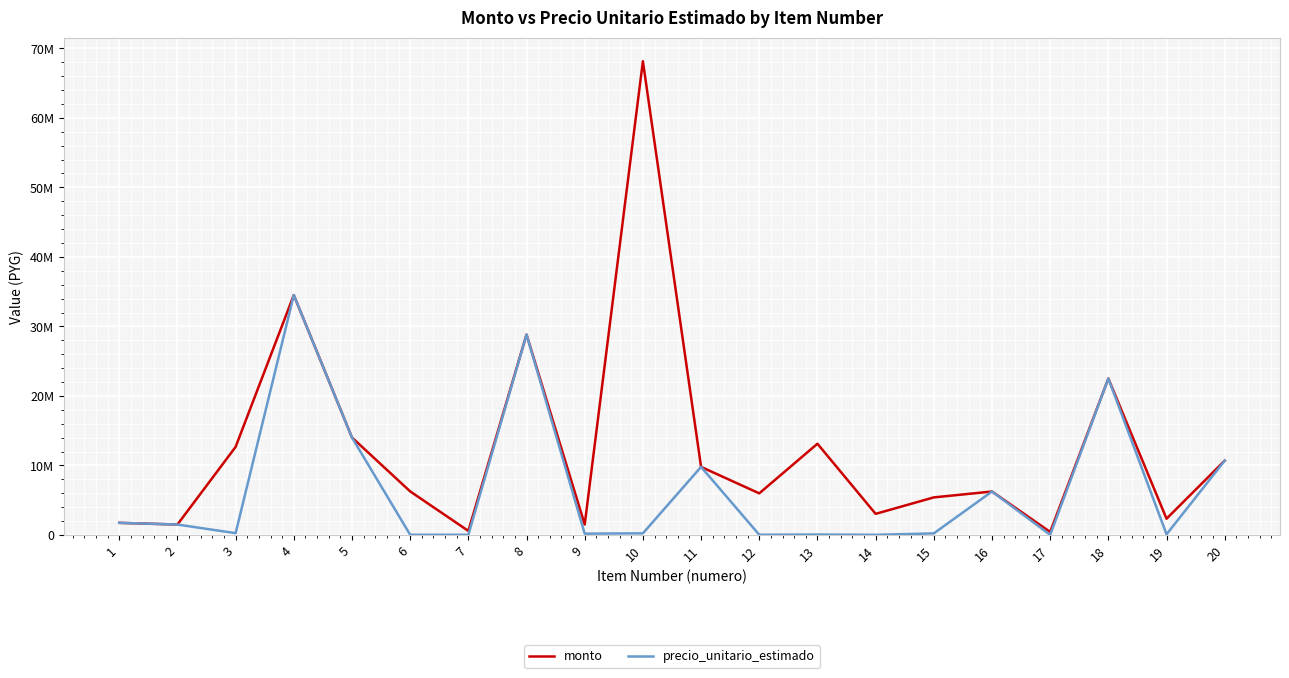

What is the sum of the precio_unitario_estimado values at 1 and 3?

2002250